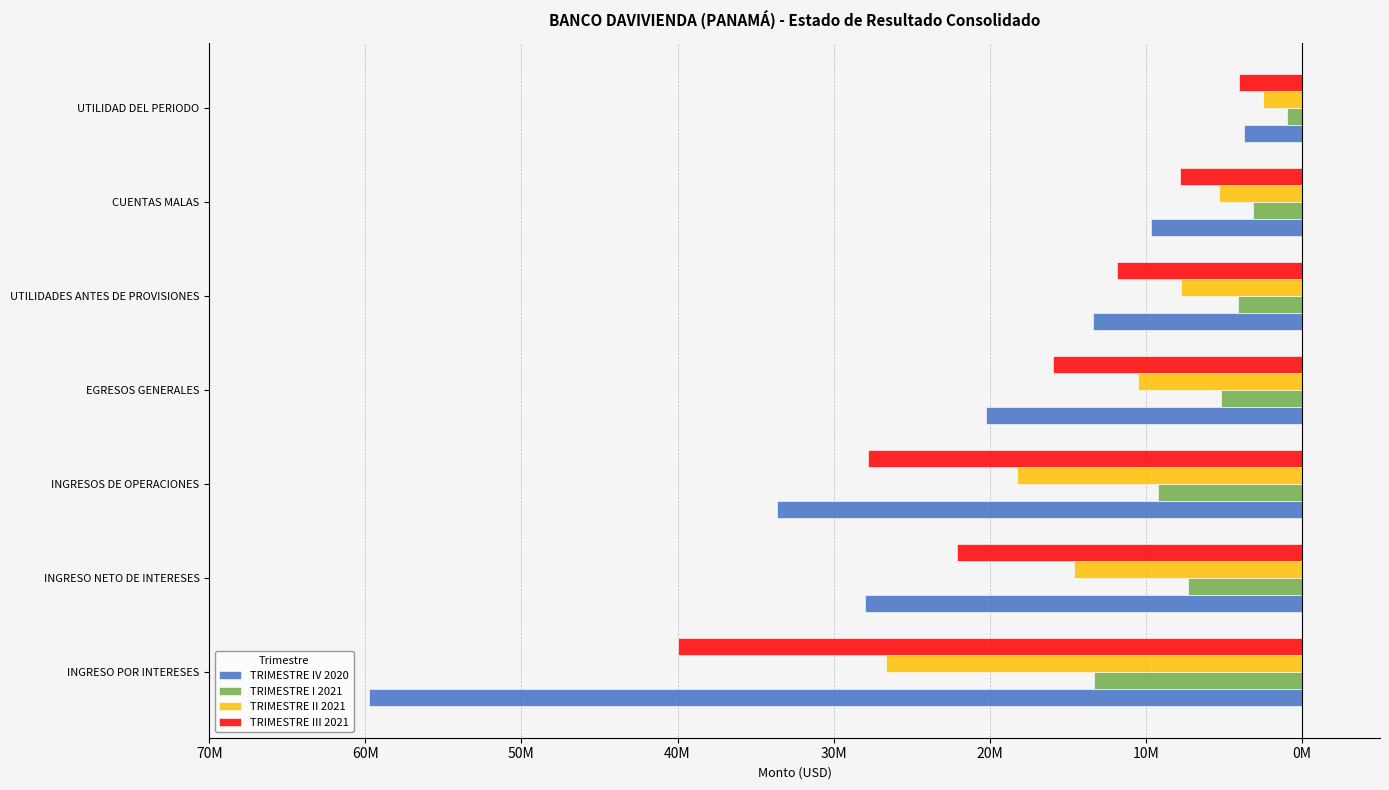

What is the value of the TRIMESTRE II 2021 bar at the 3rd from the left?

-18273664.6